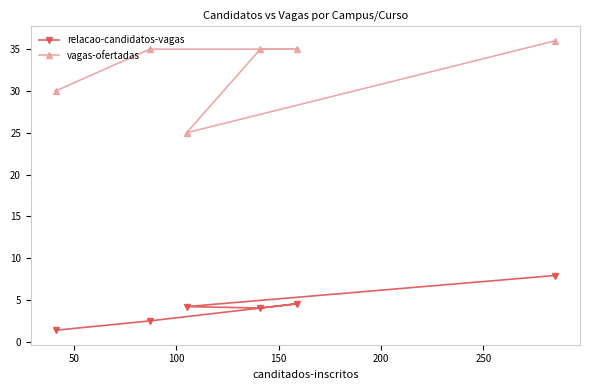

True or false: vagas-ofertadas and relacao-candidatos-vagas cross at least once.

False